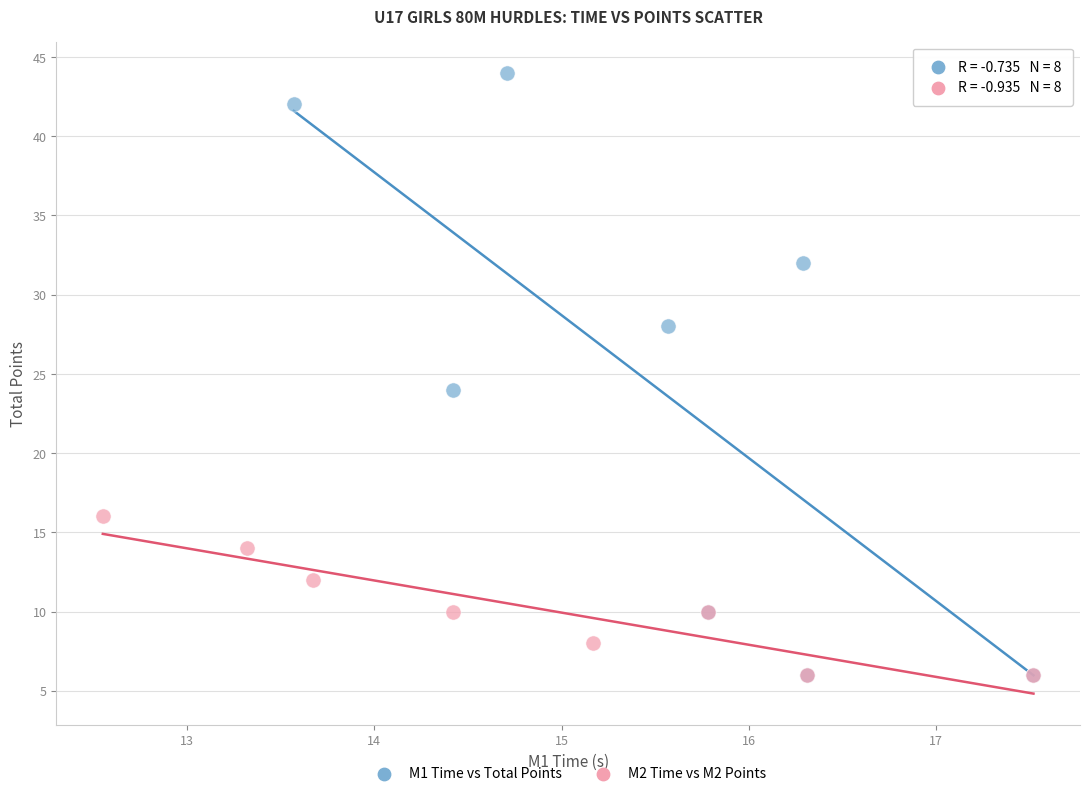

Which series reaches the maximum Y coordinate?

M1 Time vs Total Points